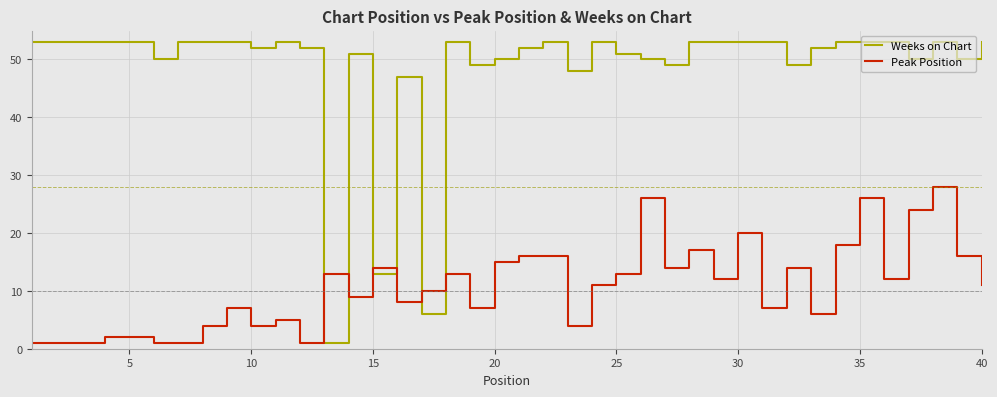

Which series has the largest total across all categories?

Weeks on Chart